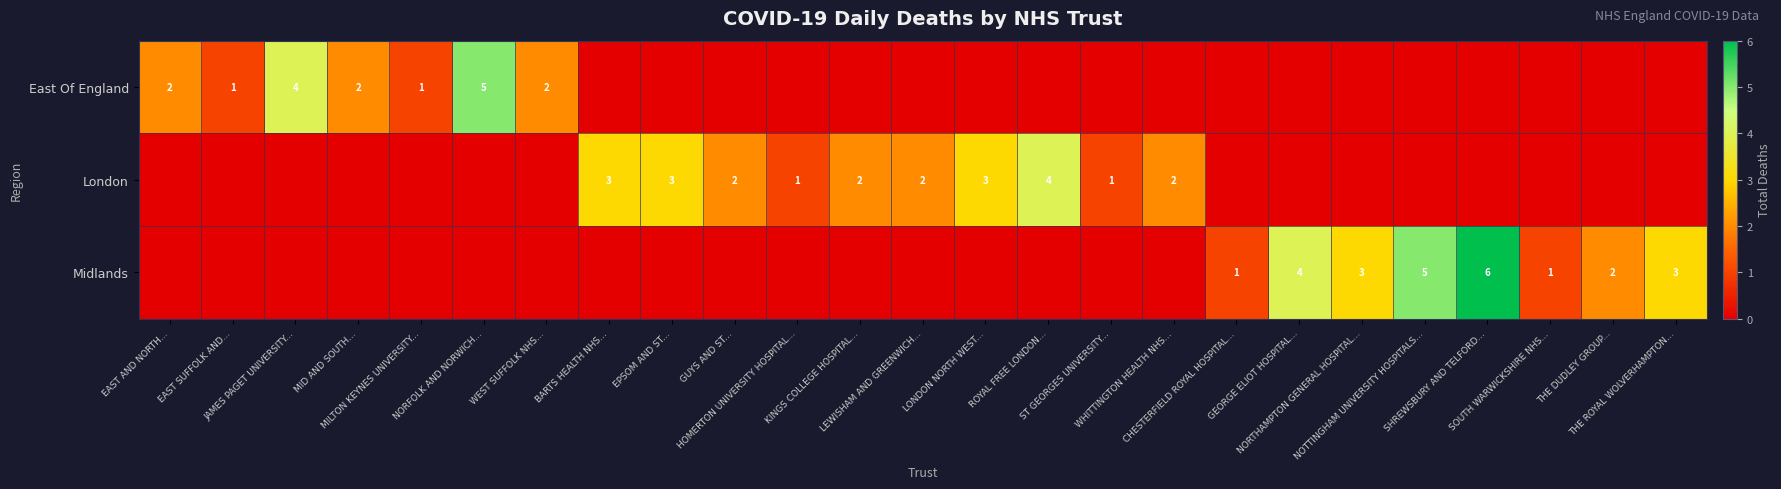

Which has a higher value, LEWISHAM AND GREENWICH... or WHITTINGTON HEALTH NHS...?

LEWISHAM AND GREENWICH...